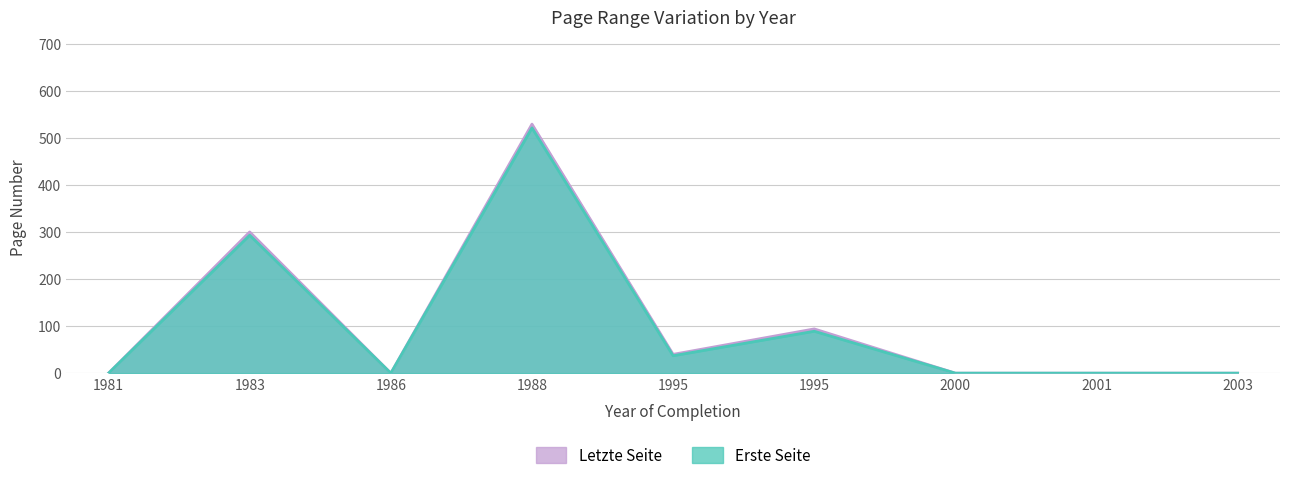

The Letzte Seite series shows 0 at 2003. True or false?

True